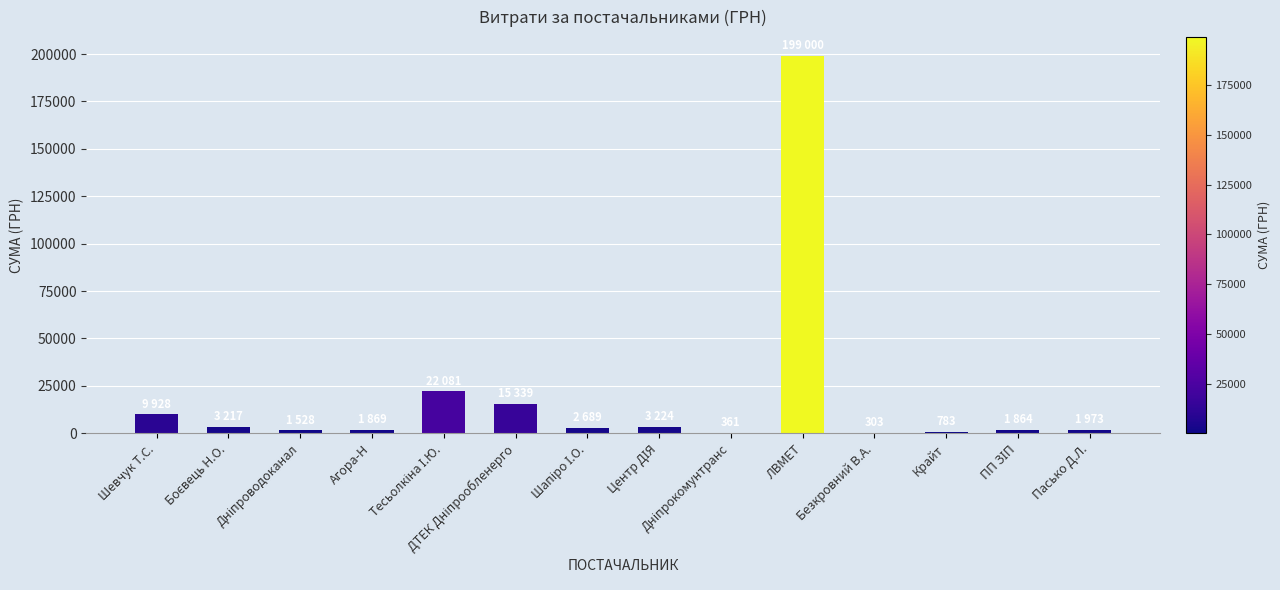

What is the greatest value displayed?

199000.0